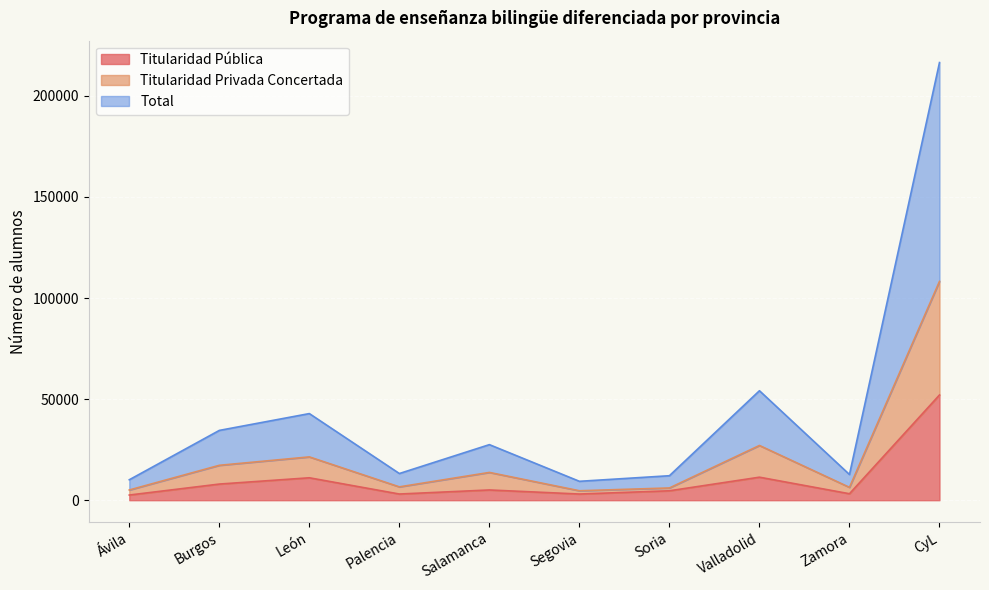

What position from the left is Valladolid?

8